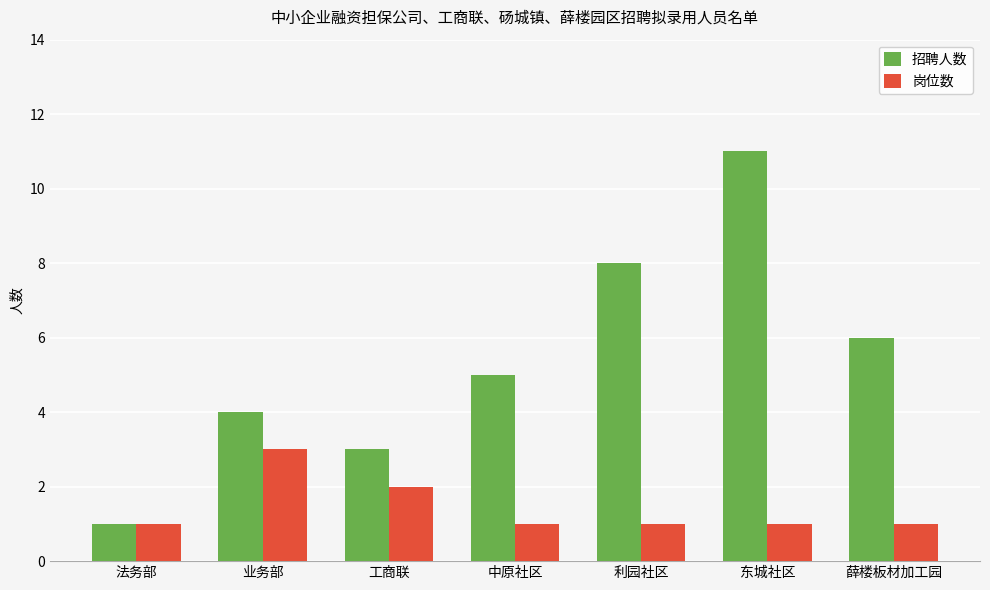

What is the approximate value of 岗位数 at 利园社区?

1